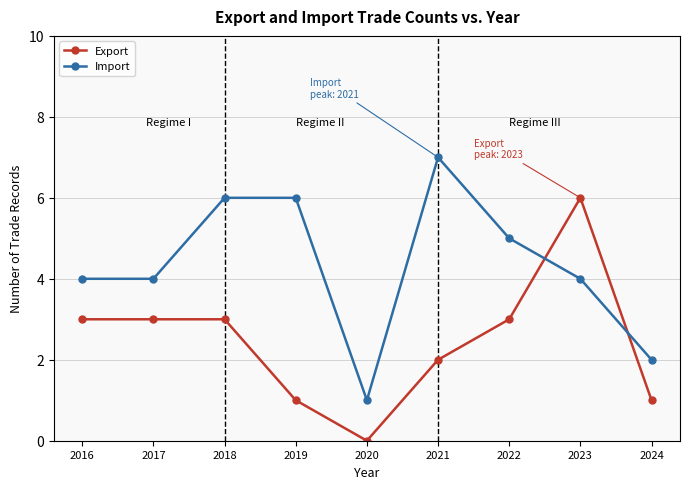

True or false: Import has more than 2 interior local peaks.

False